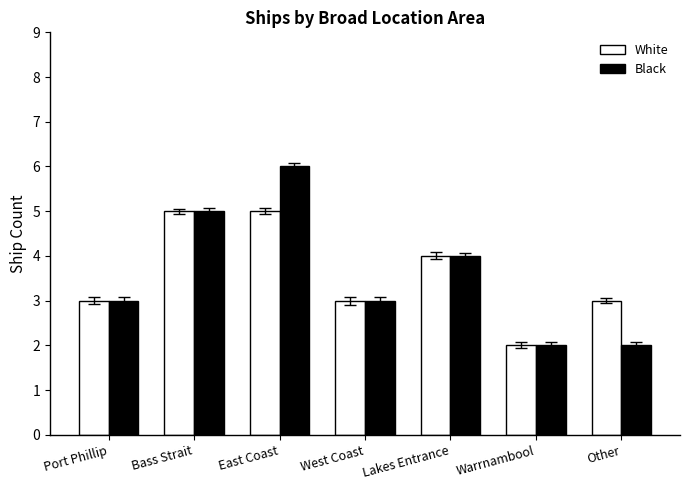

At which label does White reach its minimum?

Warrnambool